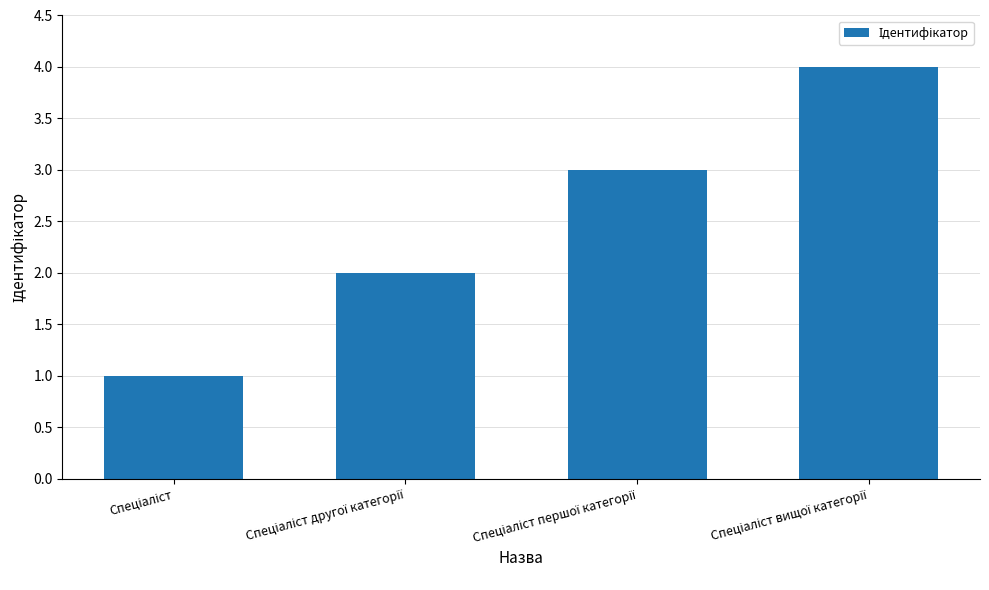

What is the difference between the maximum and minimum values?

3